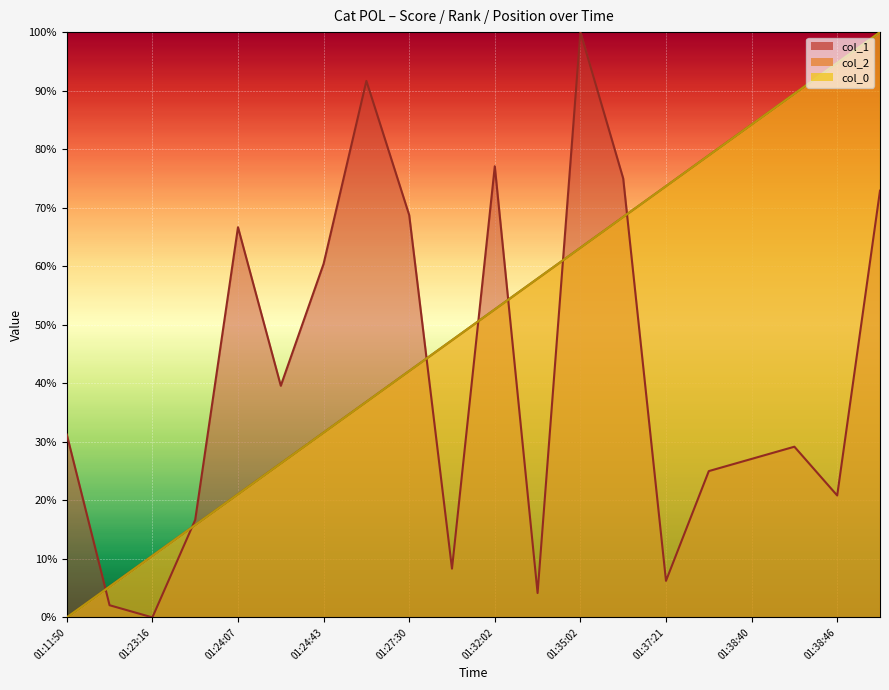

At 01:35:42, list the series in order from smallest to largest.

col_2, col_0, col_1